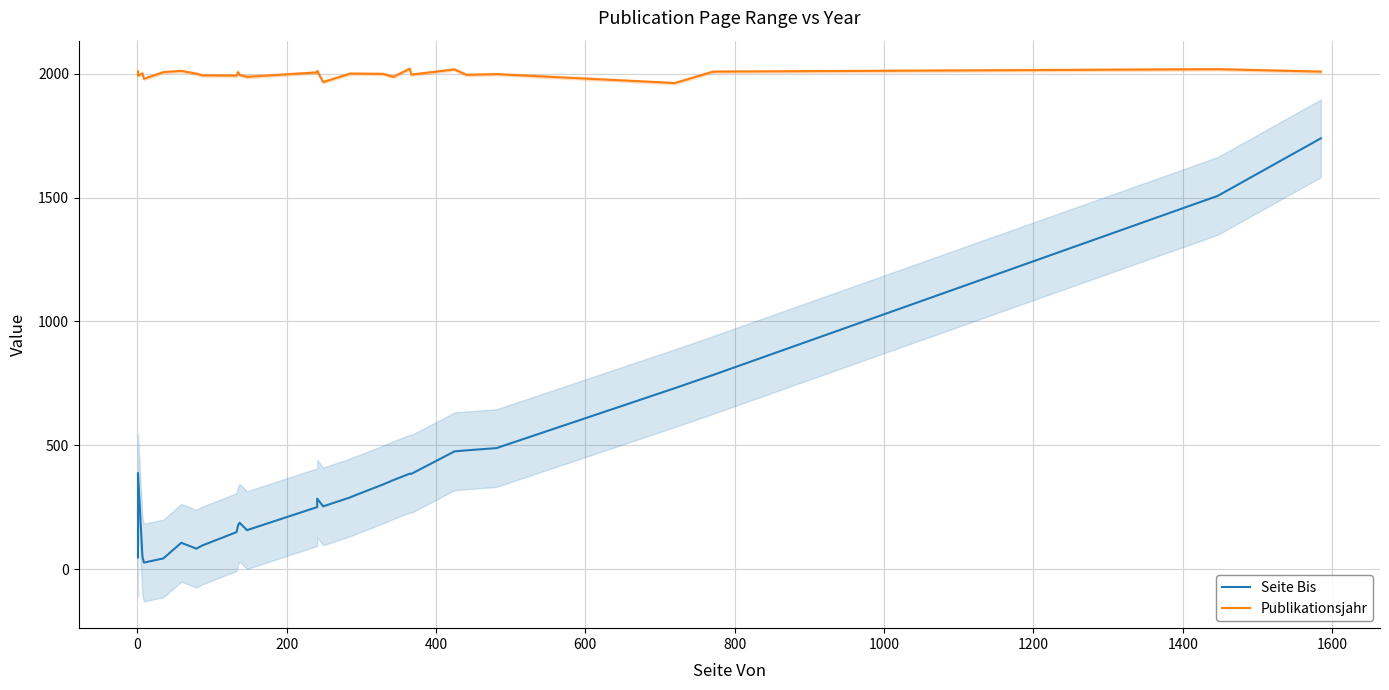

What are all the series names shown in the legend?

Seite Bis, Publikationsjahr